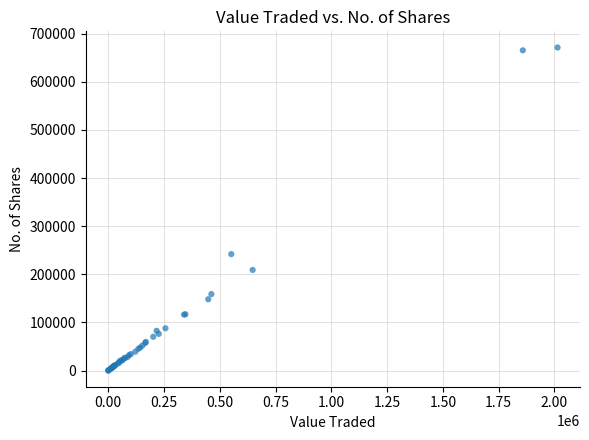

What Y value in the scatter plot is closest to 335643?

241903